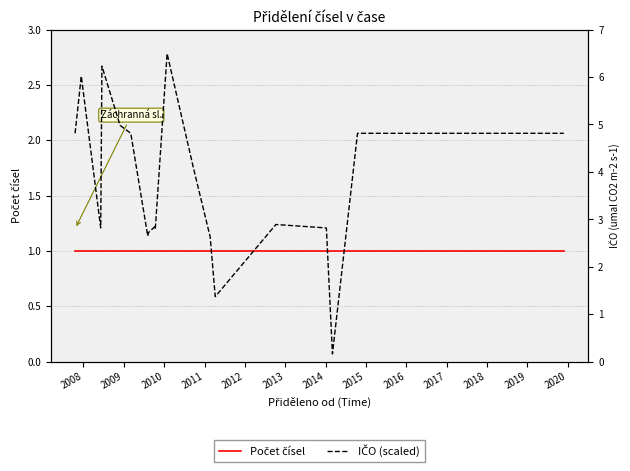

How many lines are shown in the chart?

2